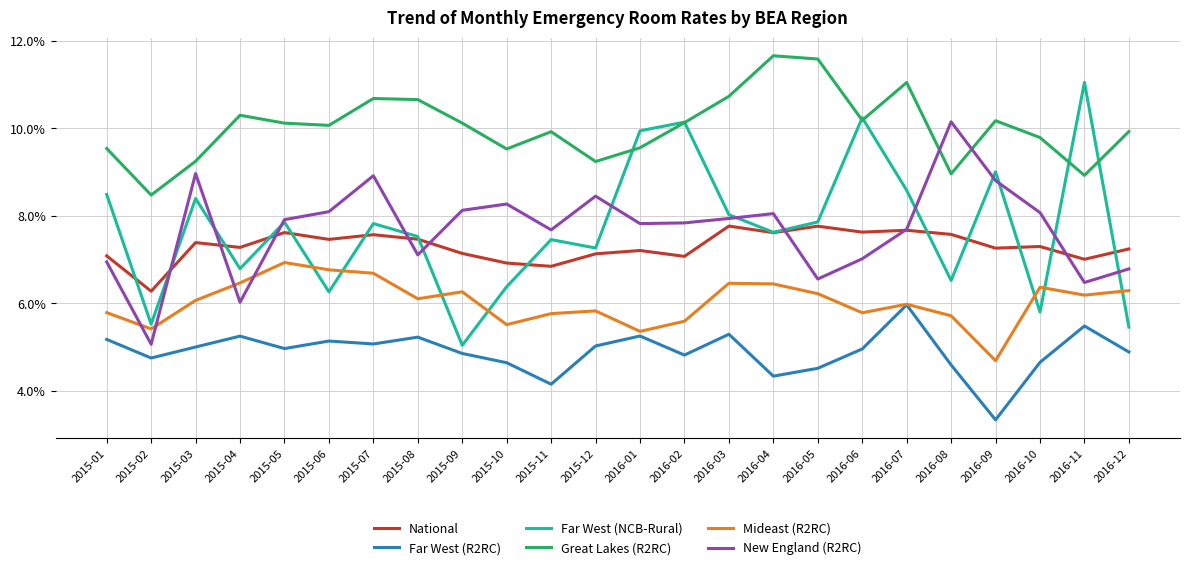

At which category does Great Lakes (R2RC) reach its first local peak?

2015-04